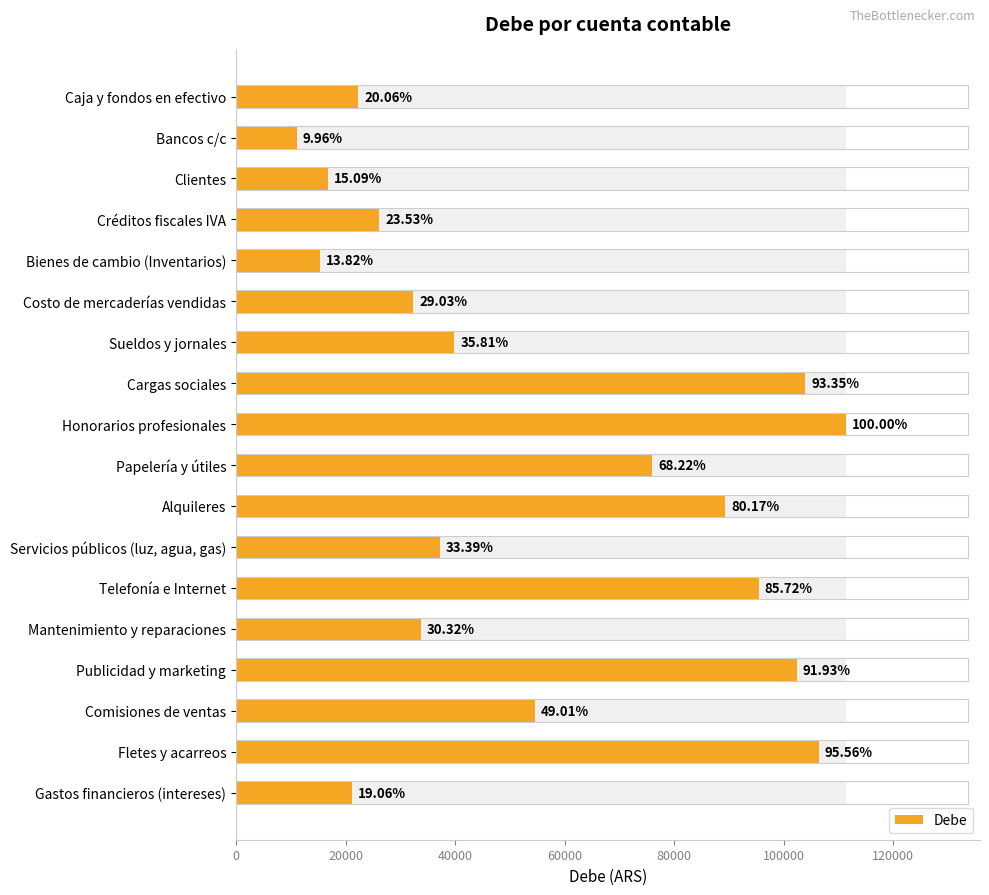

What is the ratio of the value at Telefonía e Internet to the value at Servicios públicos (luz, agua, gas)?

2.6